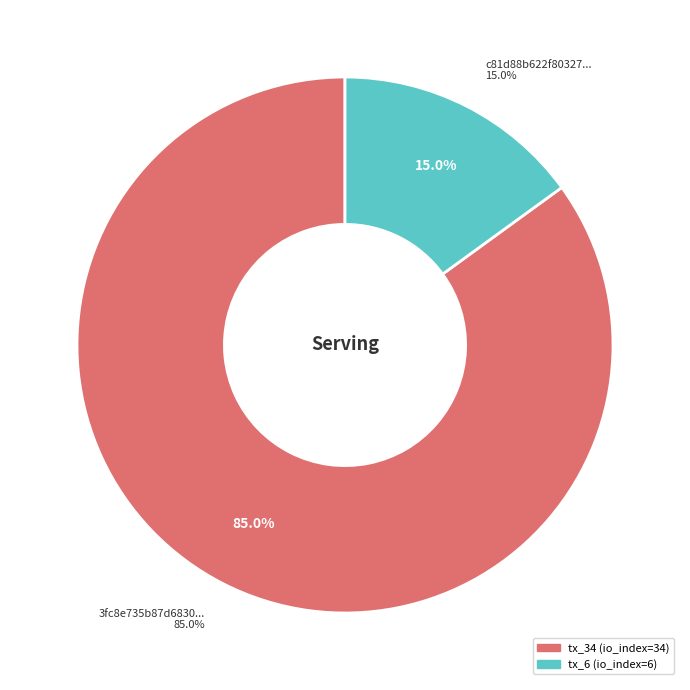

To the nearest percent, what portion does tx_34 represent?

85%